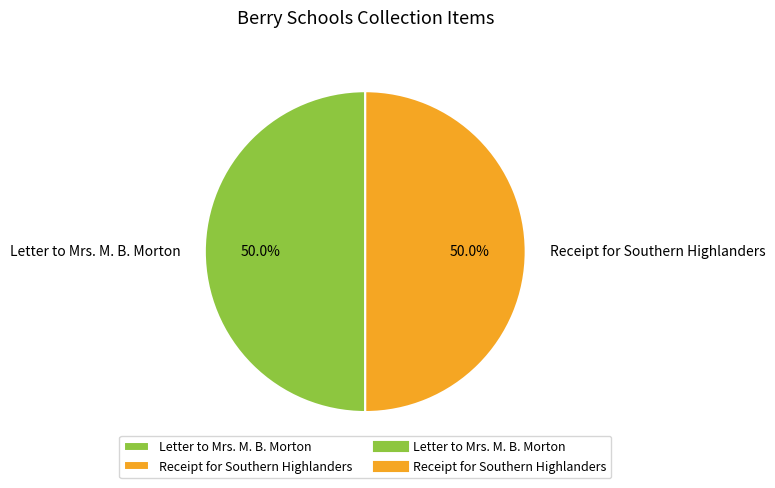

How much of the chart is everything except Receipt for Southern Highlanders?

50.0%